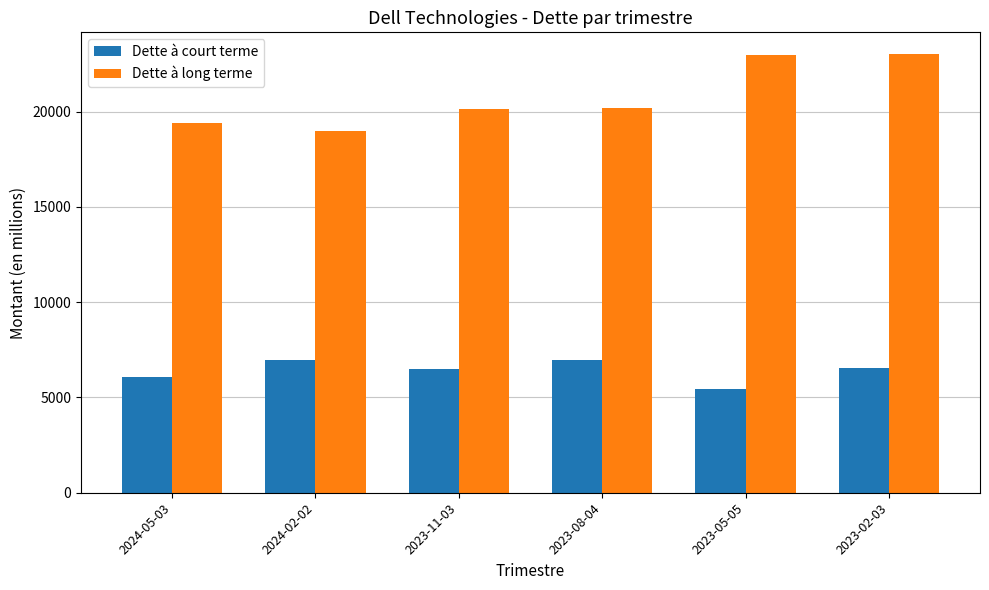

Which category has the lowest value in the Dette à court terme series?

2023-05-05